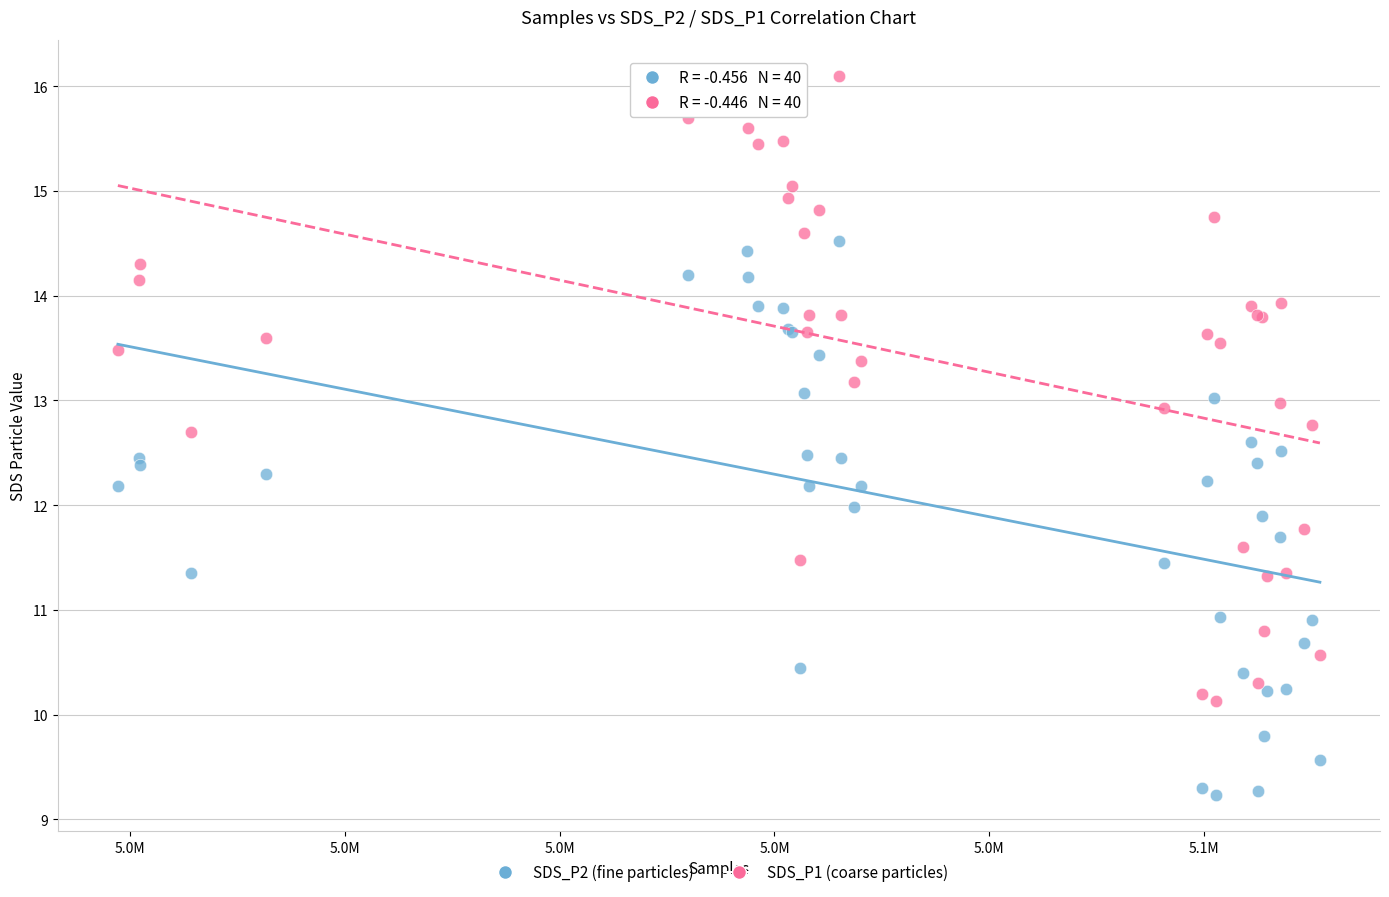

Which series has the widest spread of Y values?

SDS_P1 (coarse particles)